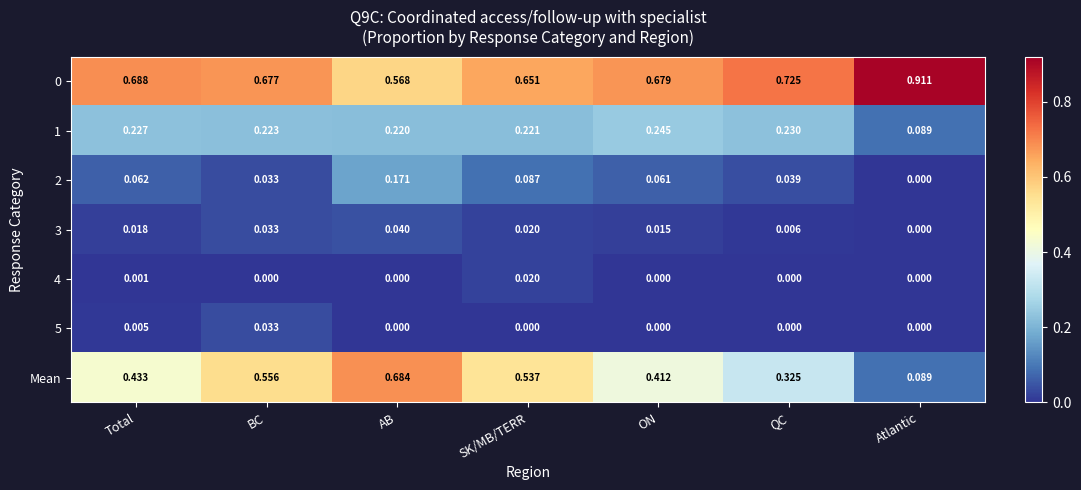

Is the value of 1 at AB greater than the value of 5 at QC?

Yes